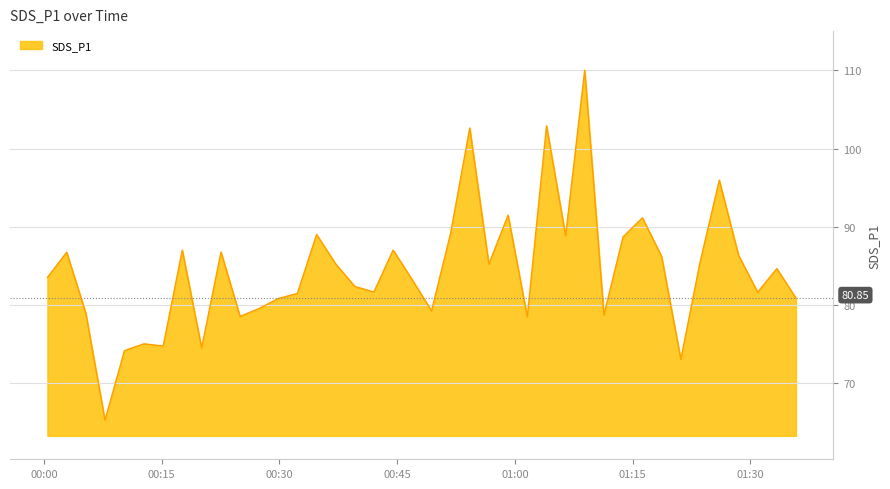

What is the maximum value shown in the chart?

110.0